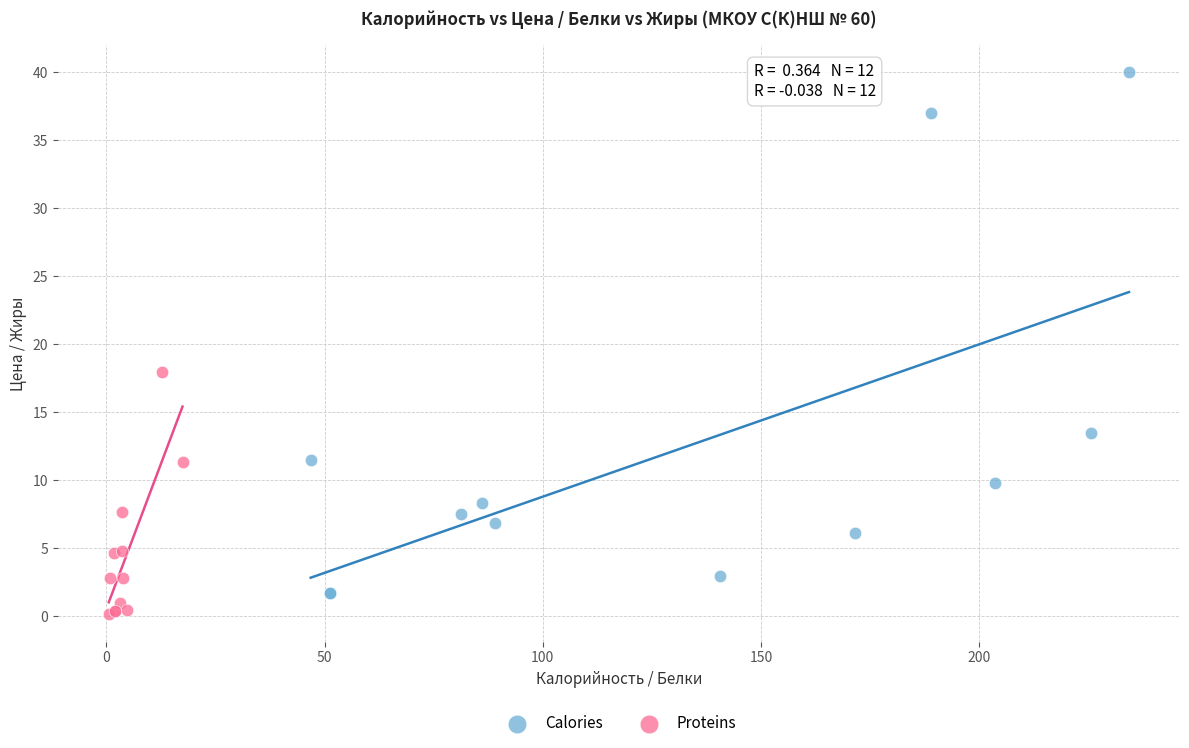

What are all the series names shown in the legend?

Calories, Proteins